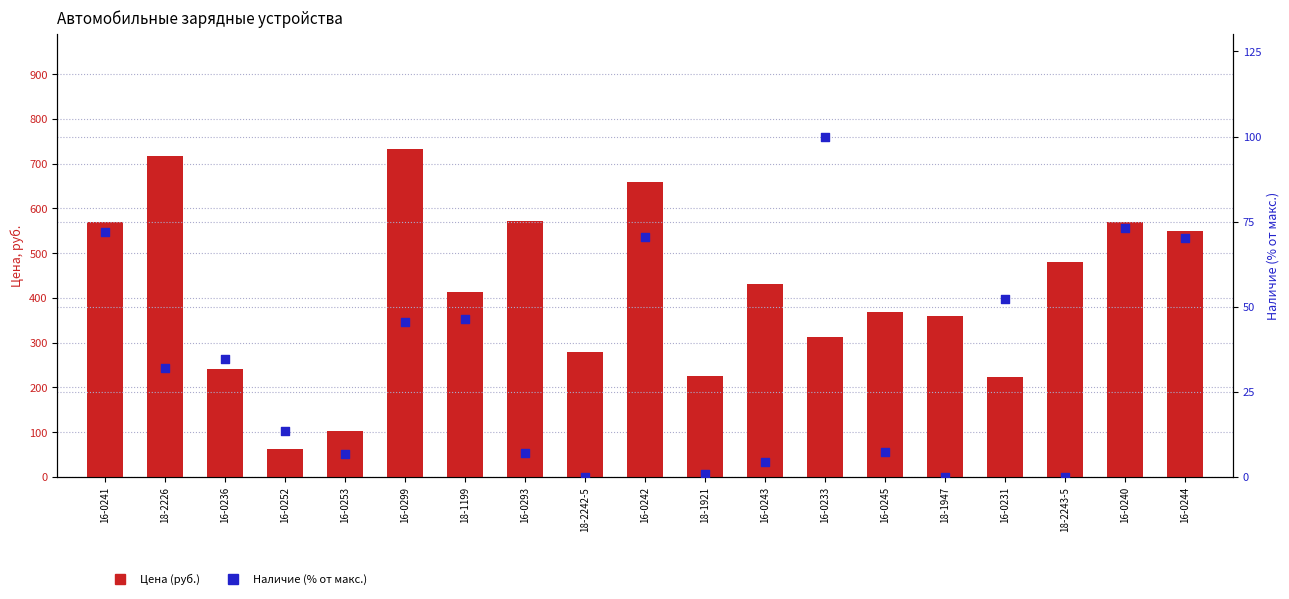

Which series has the widest spread of Y values?

Цена (руб.)